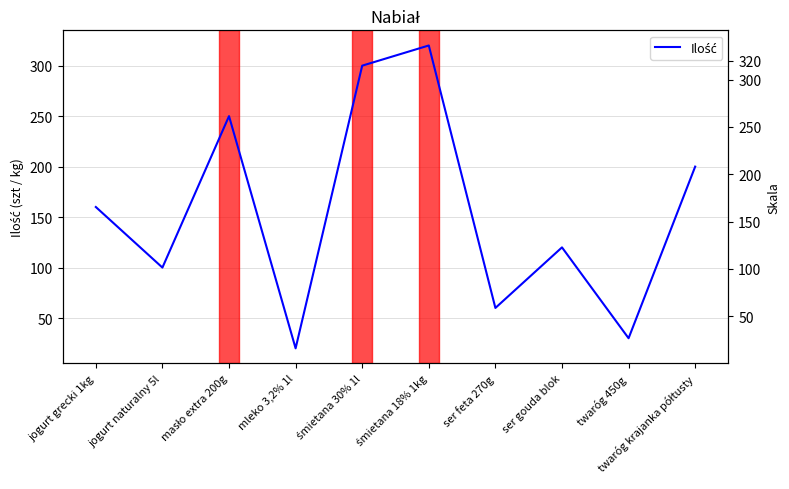

The value at twaróg krajanka półtusty is 290. True or false?

False